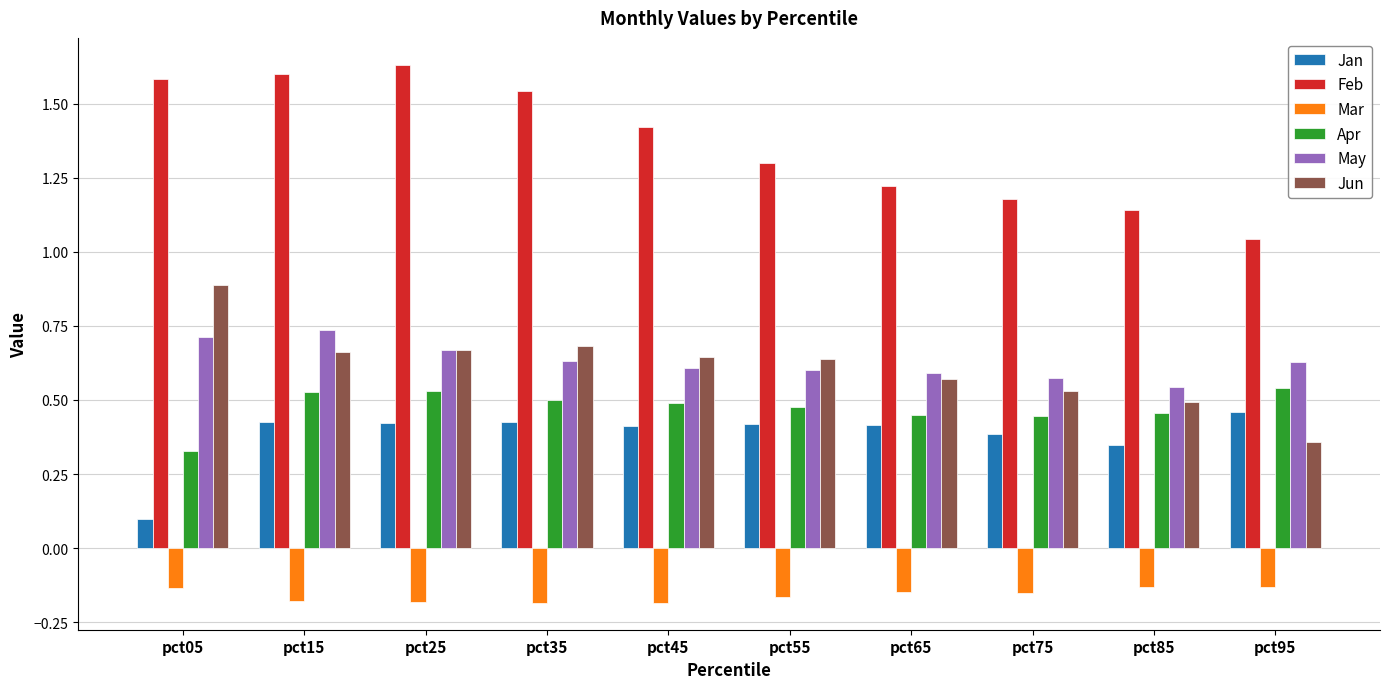

The value of Apr at pct55 is 0.2. True or false?

False